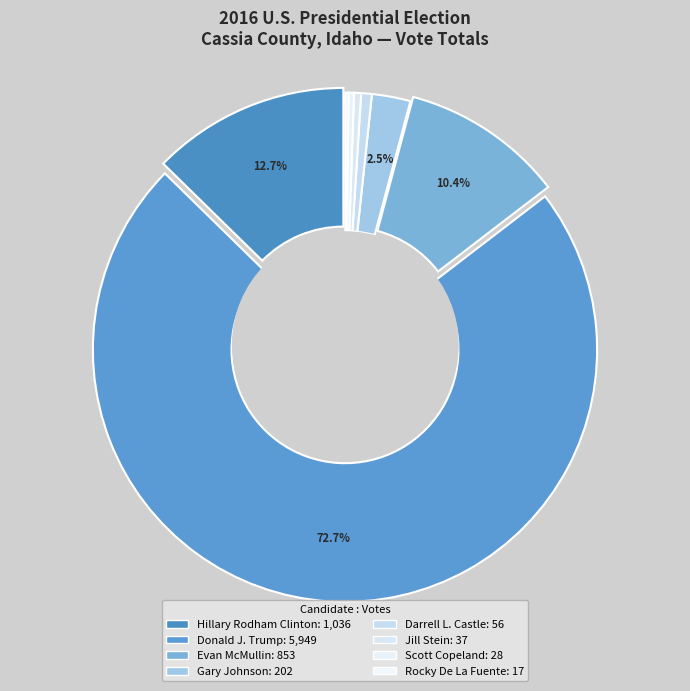

Which category has the smallest portion of the pie?

Rocky De La Fuente